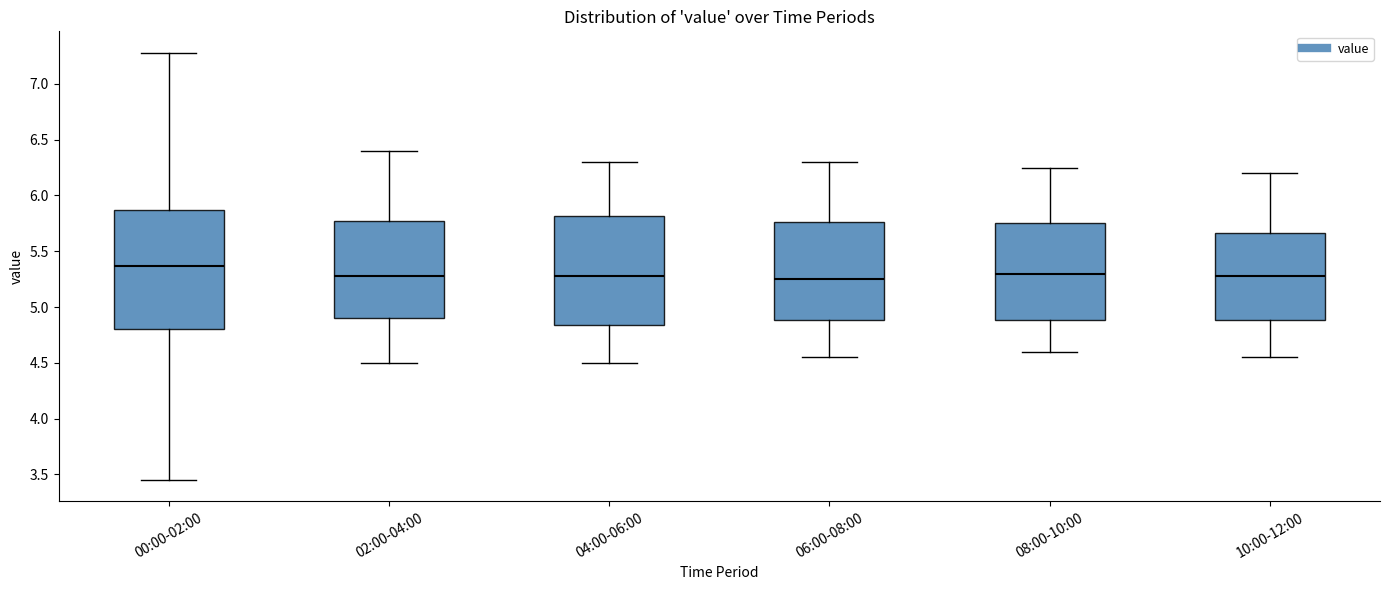

Comparing the boxes themselves (not the whiskers), which one is the tallest?

00:00-02:00